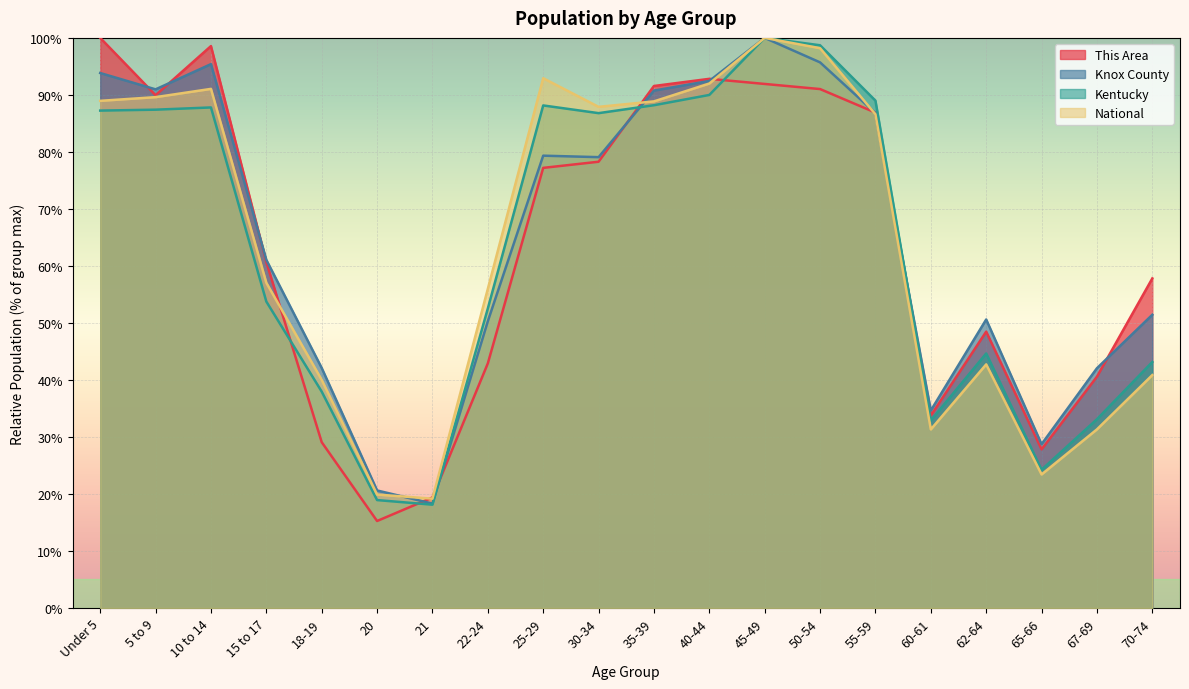

What is the label of the 16th point from the left?

60-61